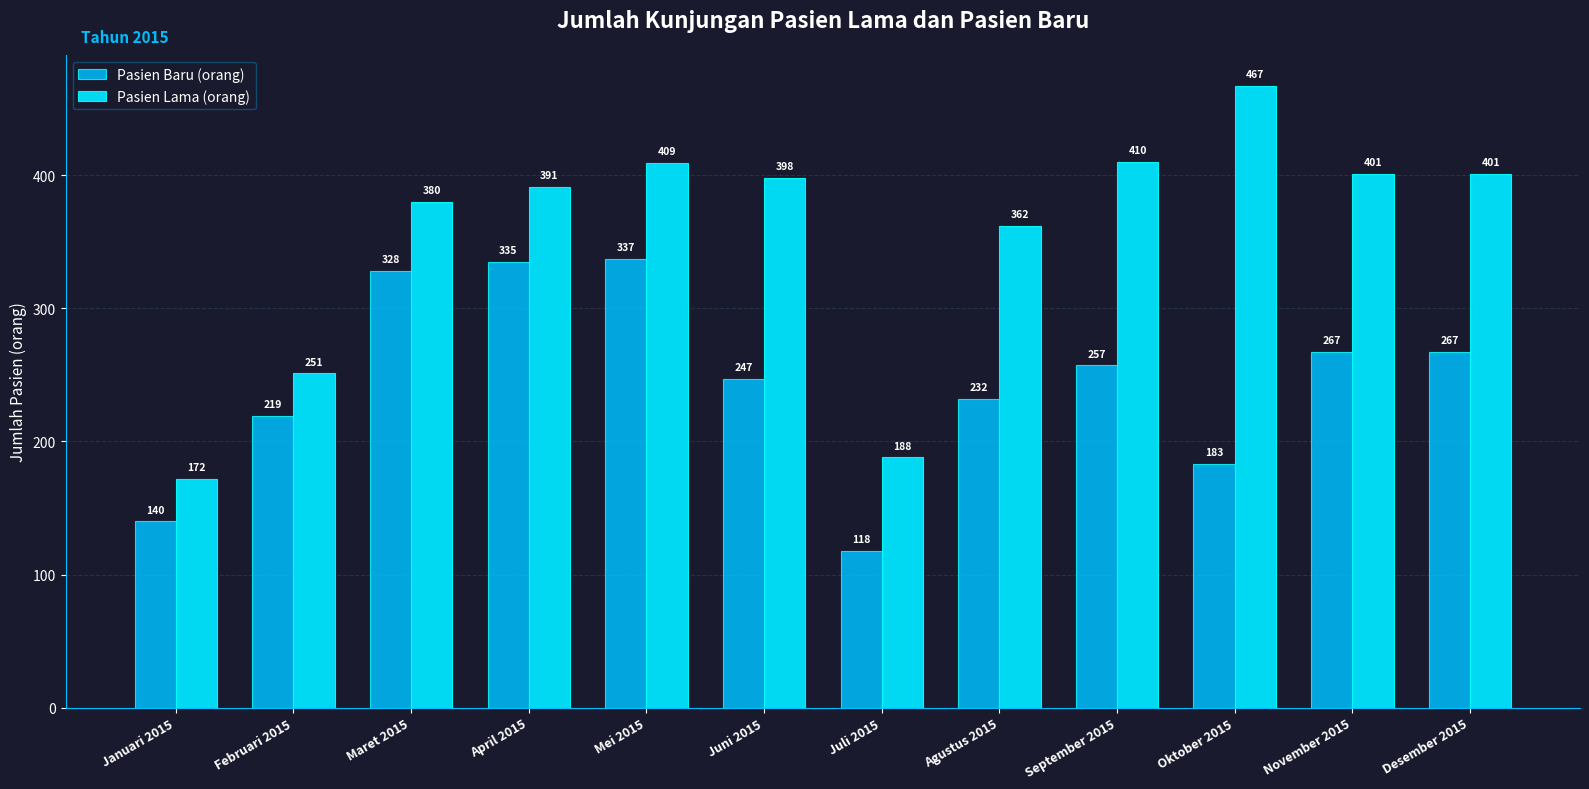

The Pasien Lama (orang) series shows 398 at Juni 2015. True or false?

True